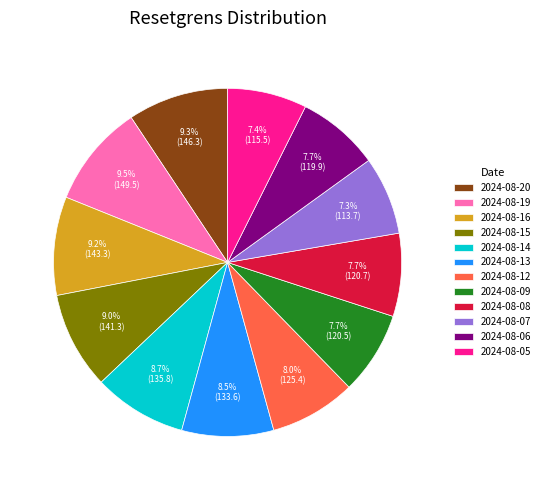

What portion of the pie excludes 2024-08-05?

92.6%